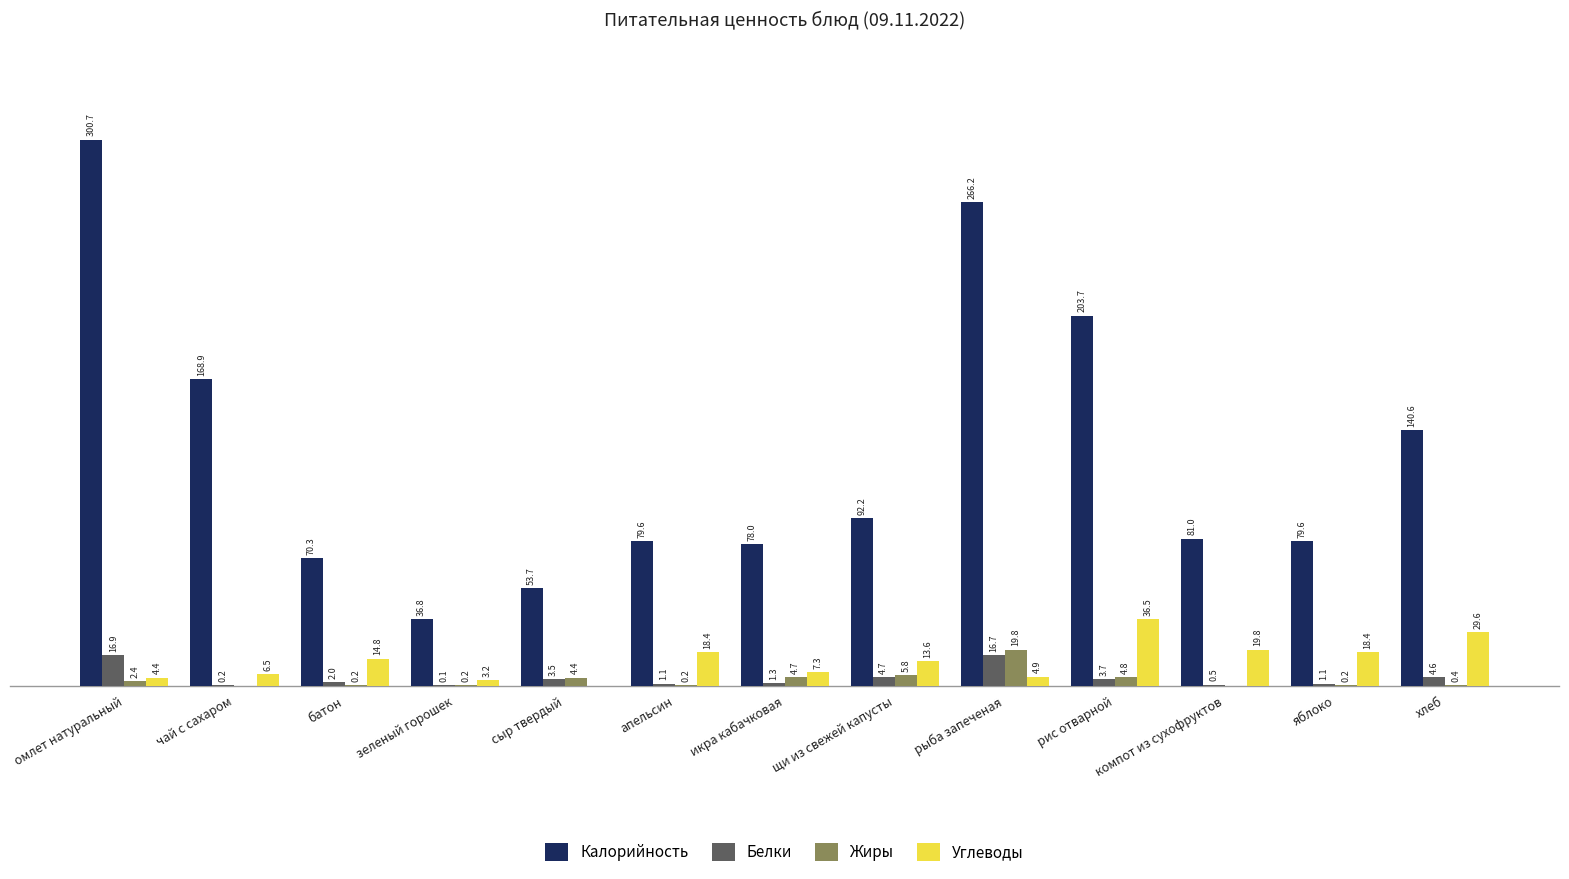

What are all the series names shown in the legend?

Калорийность, Белки, Жиры, Углеводы